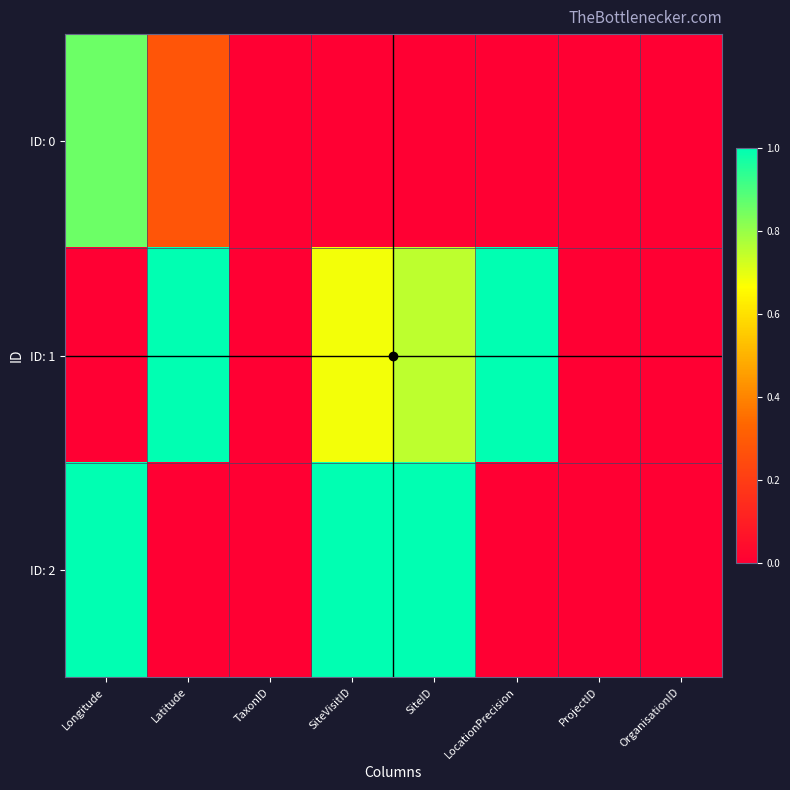

Which category has the lowest value across all series?

TaxonID